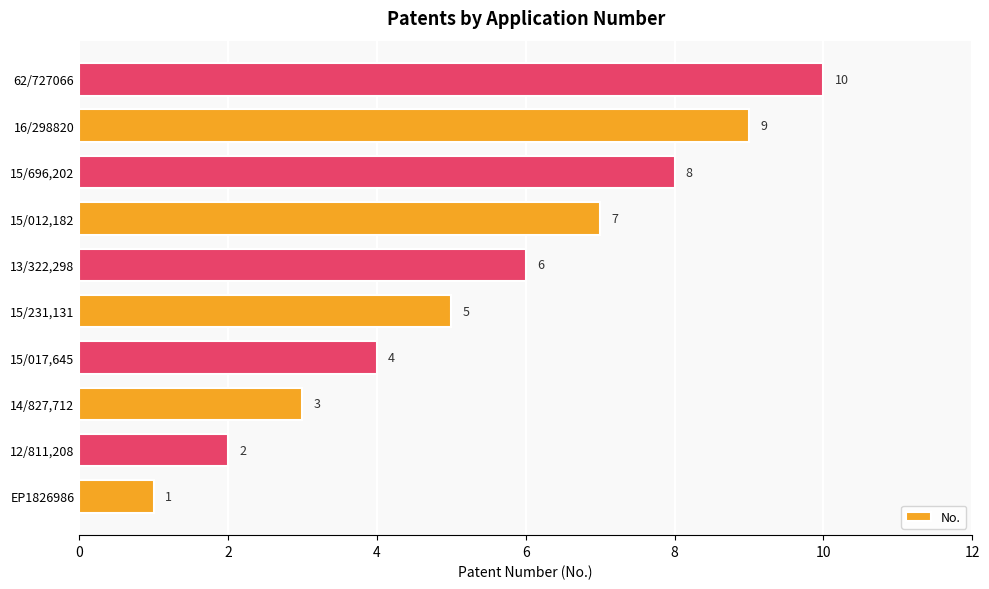

List the labels in order of value, smallest first.

EP1826986, 12/811,208, 14/827,712, 15/017,645, 15/231,131, 13/322,298, 15/012,182, 15/696,202, 16/298820, 62/727066